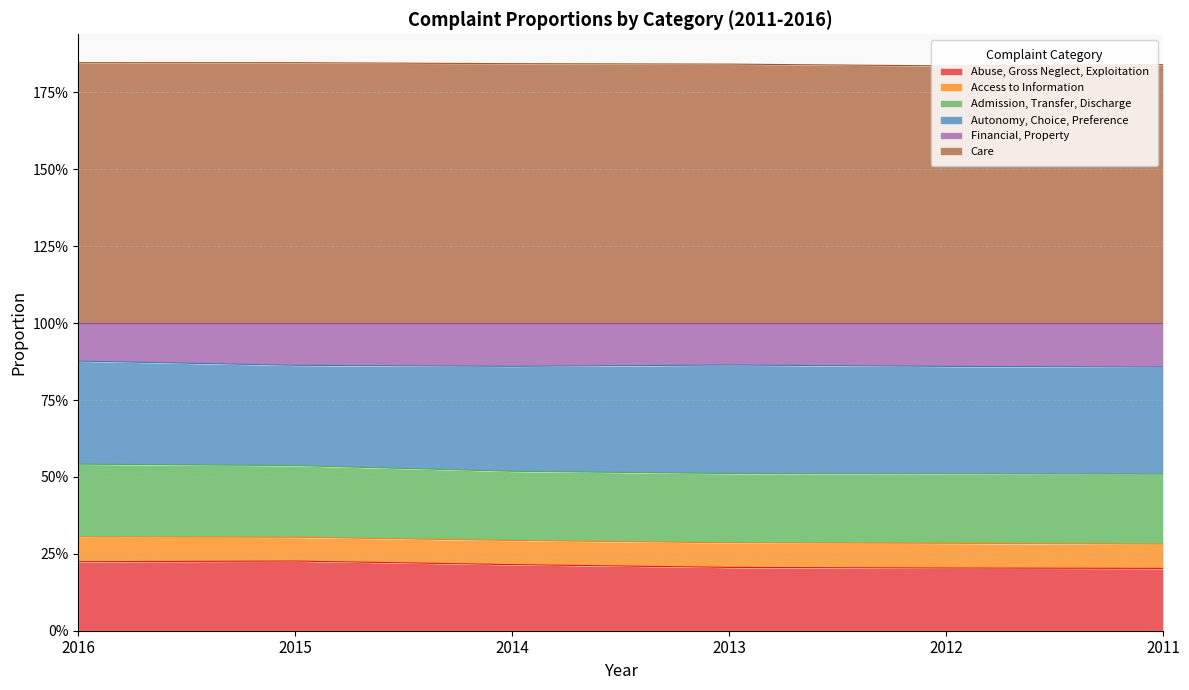

What is the greatest value displayed?

1.8